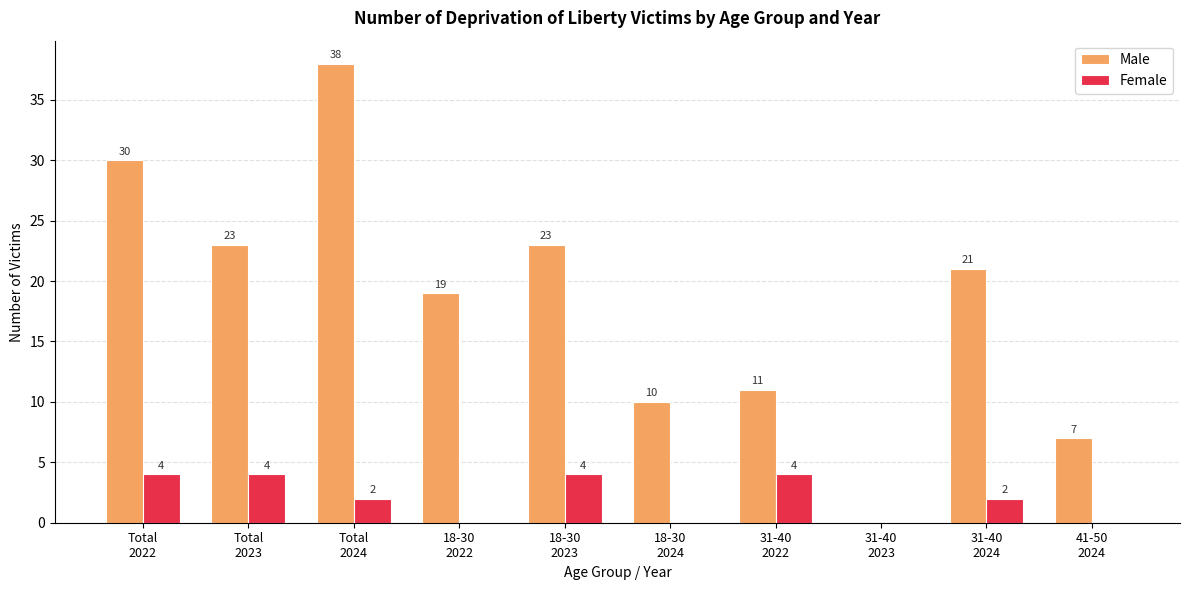

Reading left to right, transcribe all the data shown in this chart.

Male: Total
2022=30	Total
2023=23	Total
2024=38	18-30
2022=19	18-30
2023=23	18-30
2024=10	31-40
2022=11	31-40
2023=0	31-40
2024=21	41-50
2024=7
Female: Total
2022=4	Total
2023=4	Total
2024=2	18-30
2022=0	18-30
2023=4	18-30
2024=0	31-40
2022=4	31-40
2023=0	31-40
2024=2	41-50
2024=0